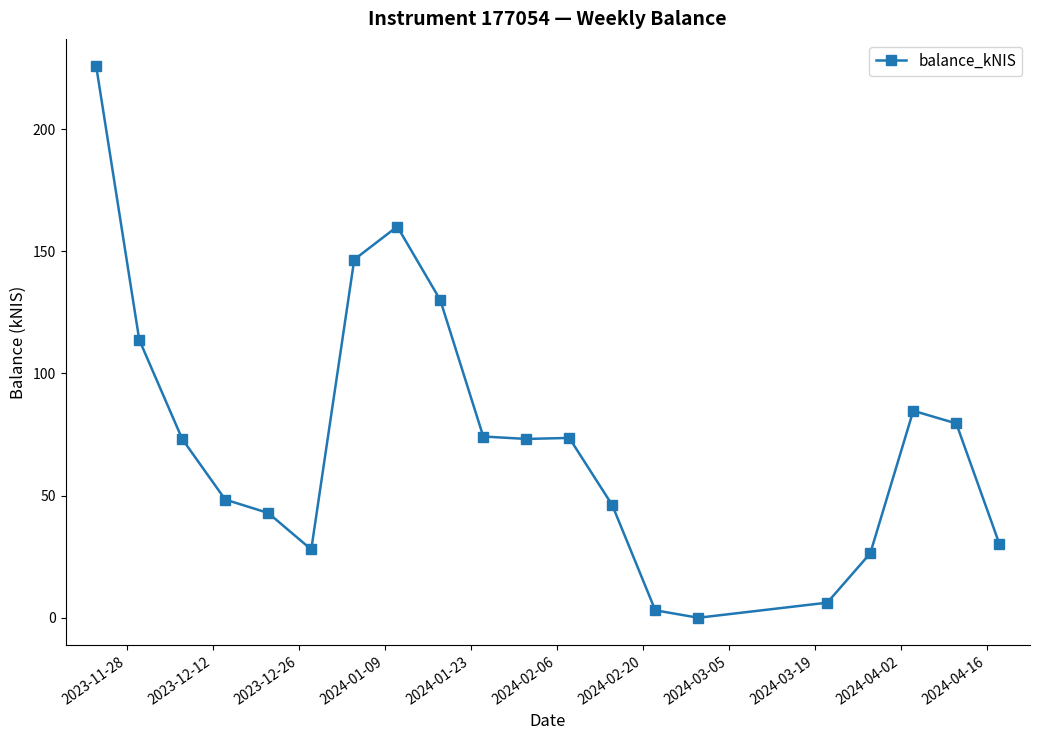

What is the difference between the maximum and minimum values?

225.6